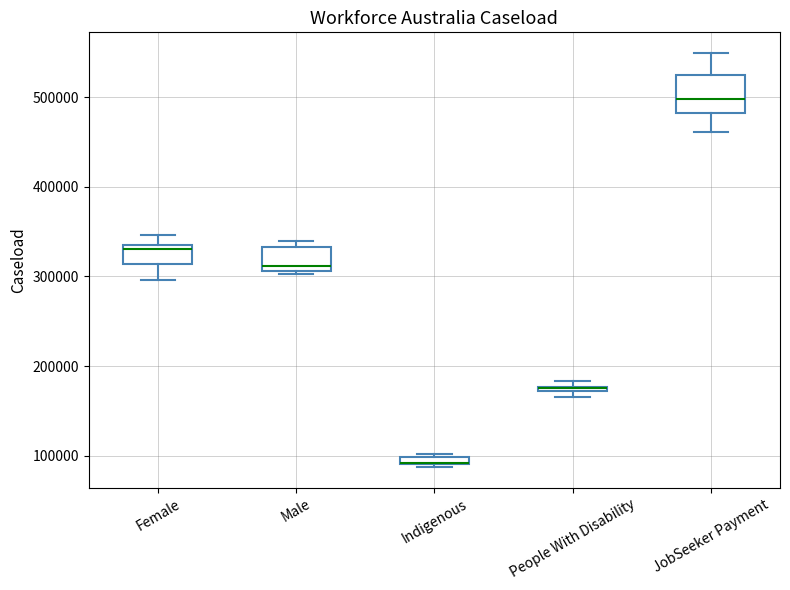

Where is the lower edge of the box for Indigenous on the y-axis? The values are not printed on the chart, so give them approximately, as read against the axis.

90000